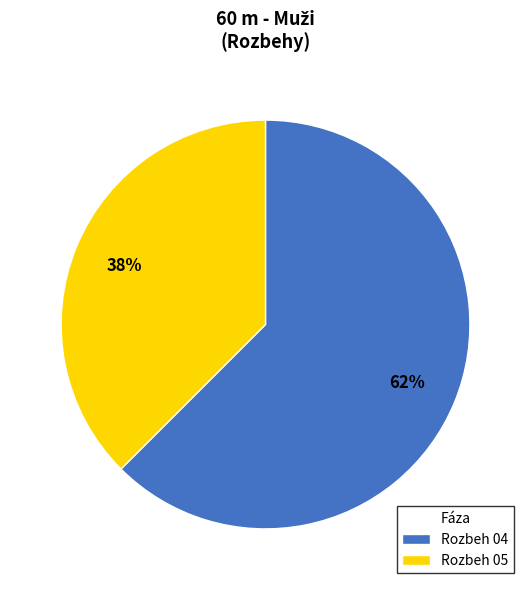

Which has a higher value, Rozbeh 04 or Rozbeh 05?

Rozbeh 04